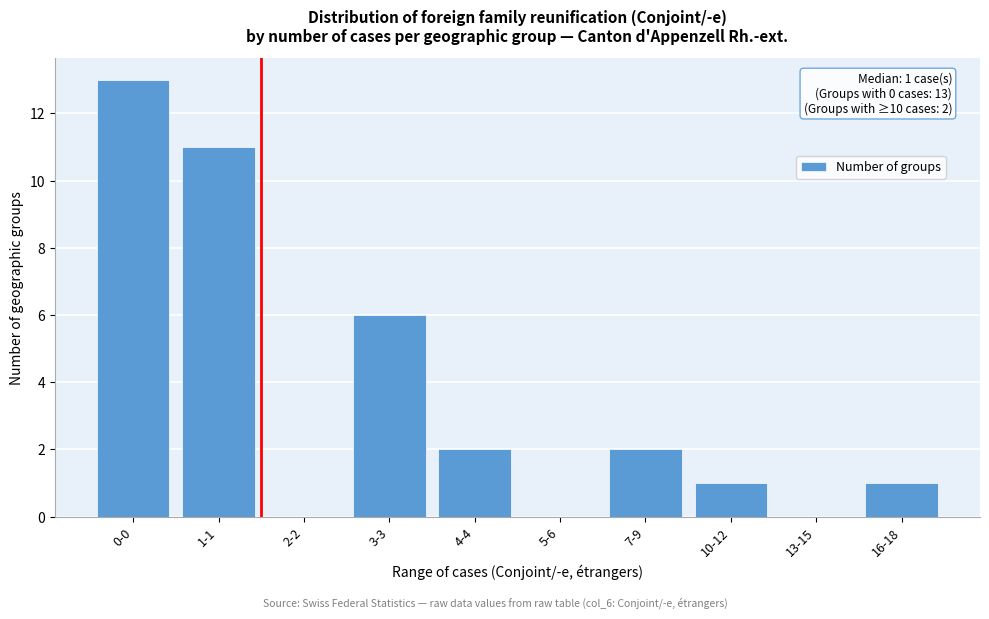

Reading right to left, what are all the values shown in this chart?

16-18=1	13-15=0	10-12=1	7-9=2	5-6=0	4-4=2	3-3=6	2-2=0	1-1=11	0-0=13